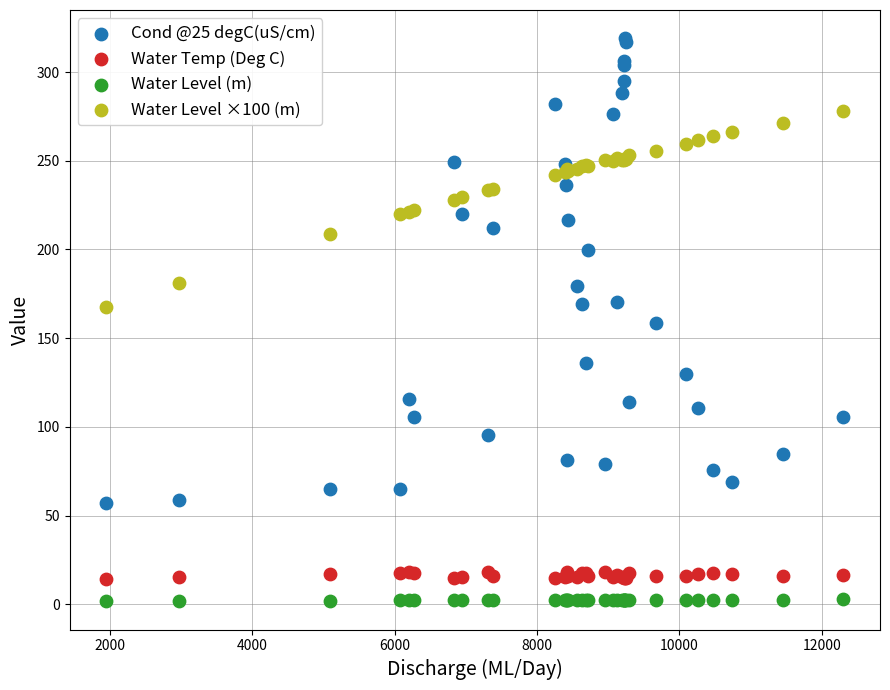

Which series reaches the maximum Y coordinate?

Cond @25 degC(uS/cm)